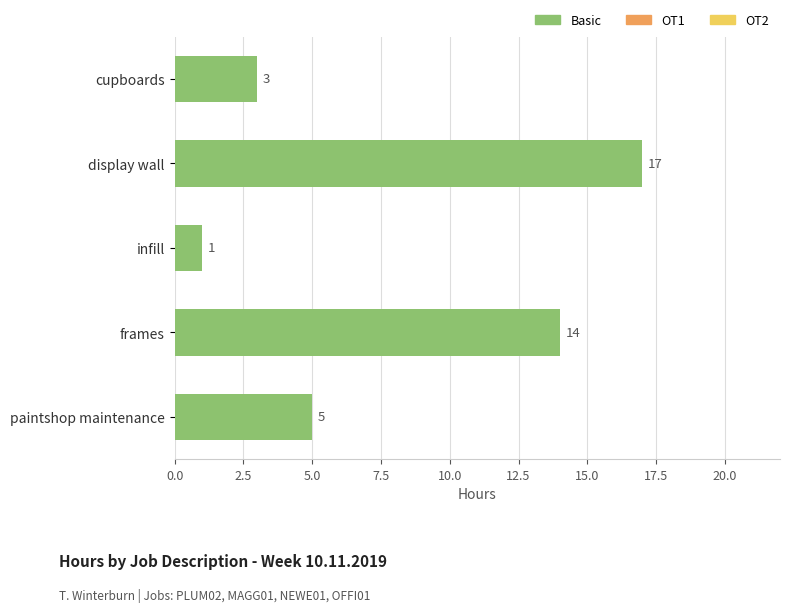

Rank the categories by value from highest to lowest.

display wall, frames, paintshop maintenance, cupboards, infill